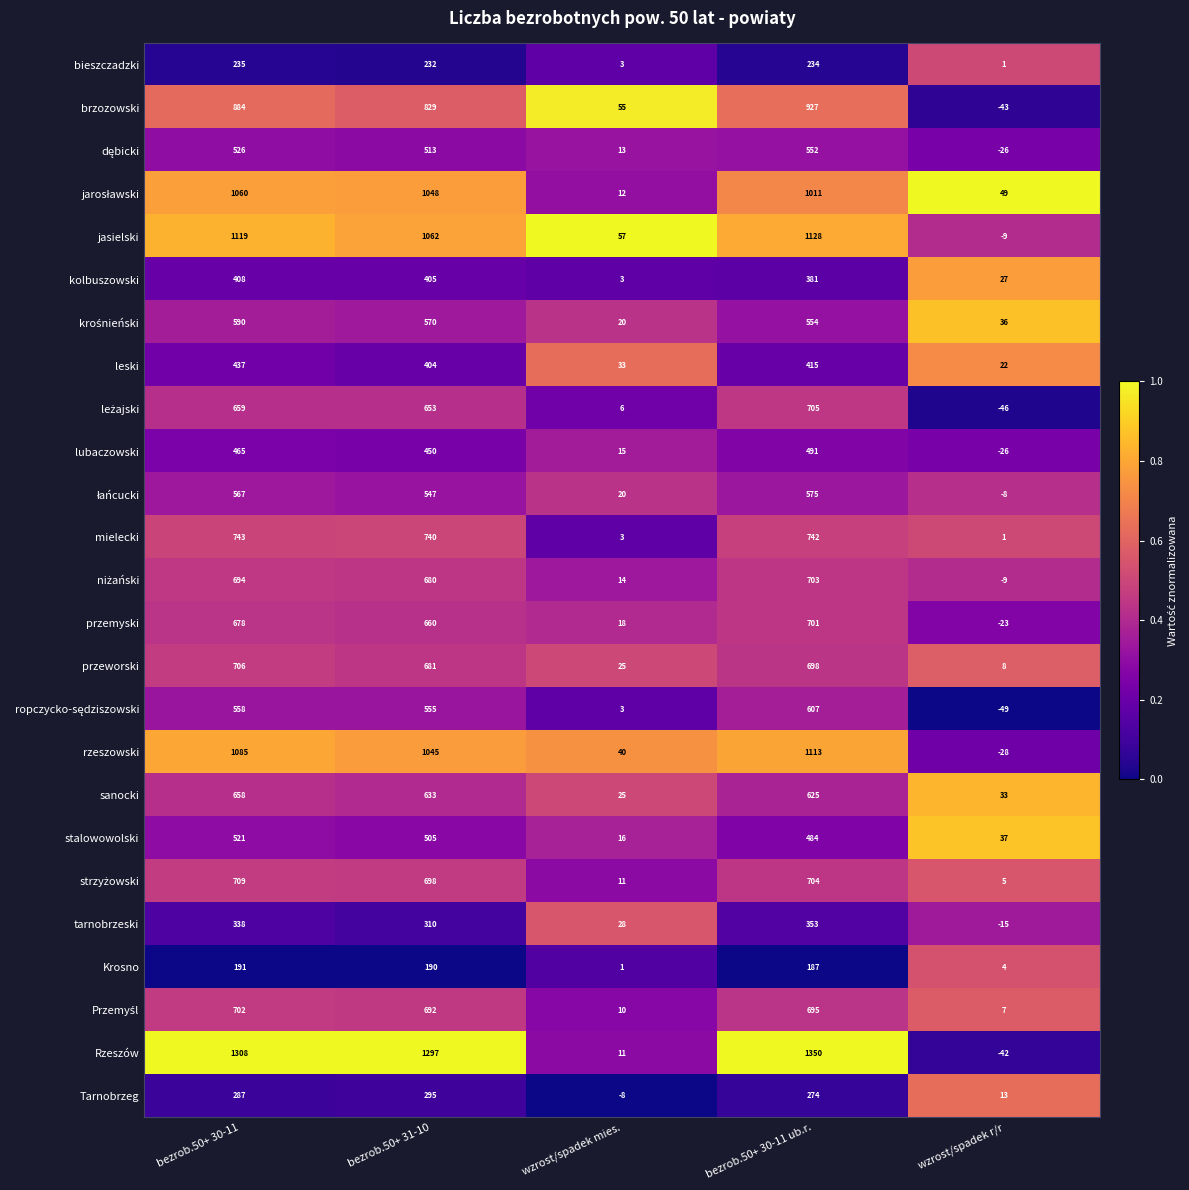

The value of Rzeszów at bezrob.50+ 31-10 is 1297. True or false?

True